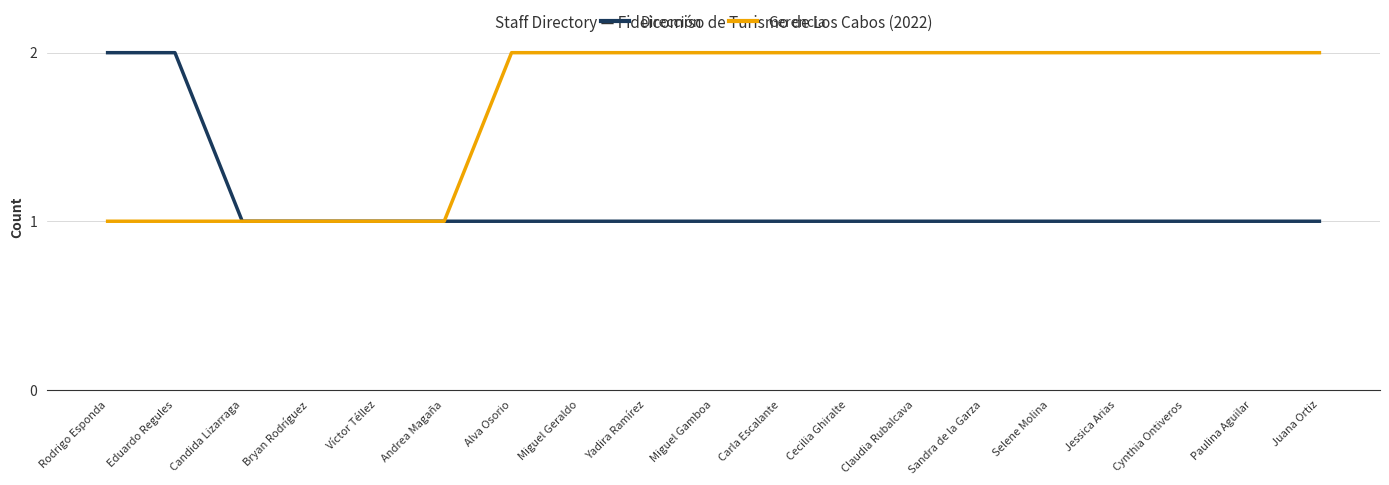

Which series has the largest total across all categories?

Gerencia